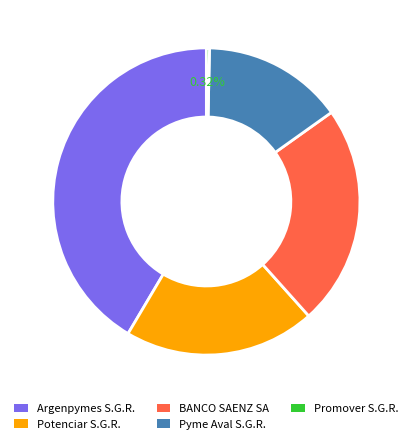

Between Promover S.G.R. and Pyme Aval S.G.R., which is larger?

Pyme Aval S.G.R.